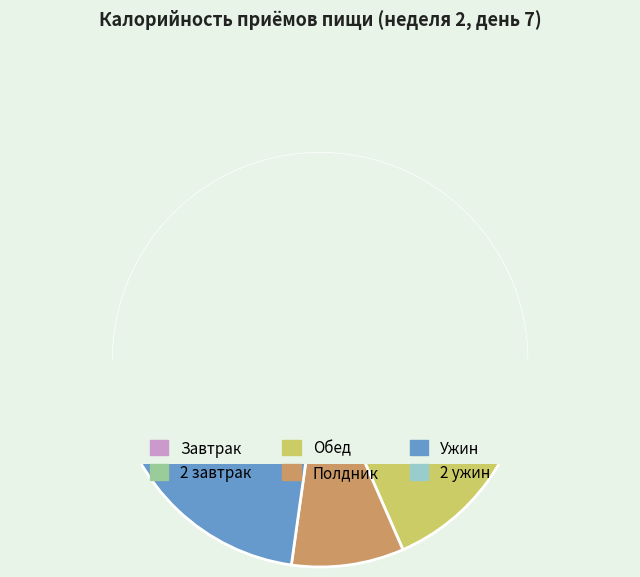

Is there any slice that represents more than half of the pie?

No